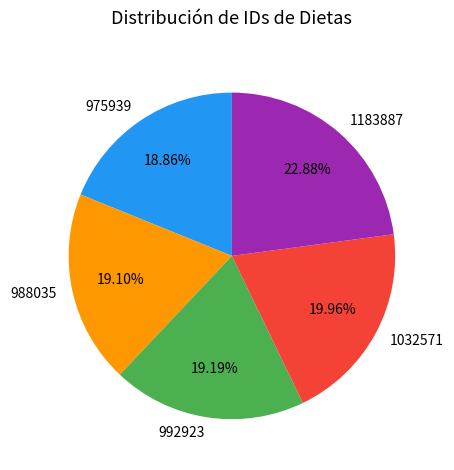

To the nearest percent, what is the combined percentage of 1032571 and 1183887?

43%